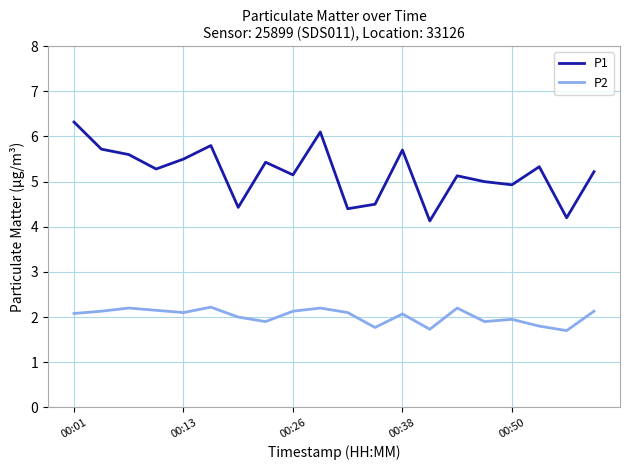

What is the difference between the maximum and minimum values in the P1 series?

2.2